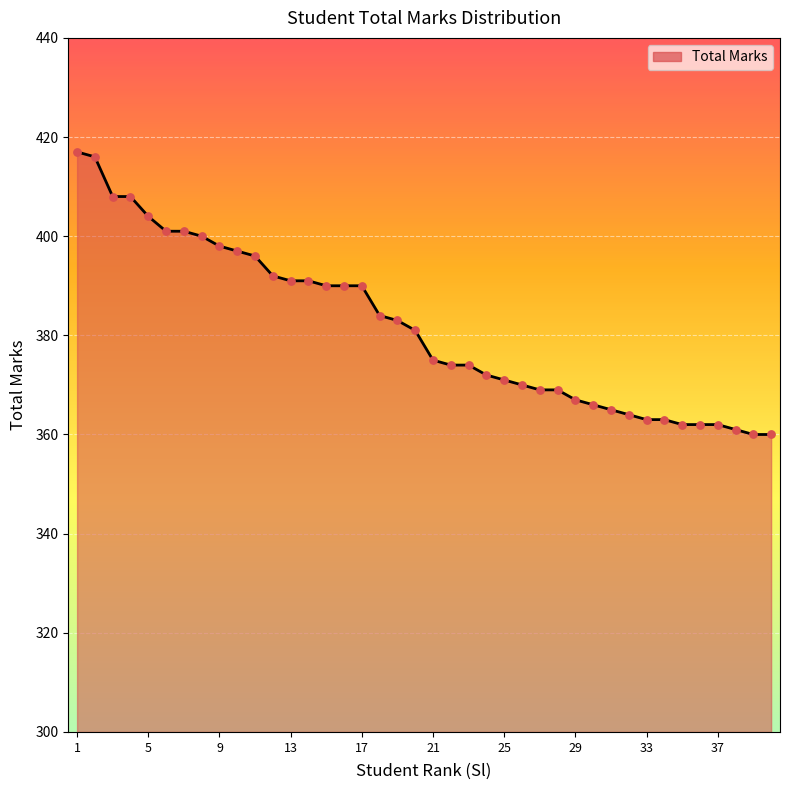

What is the difference between the maximum and minimum values?

57